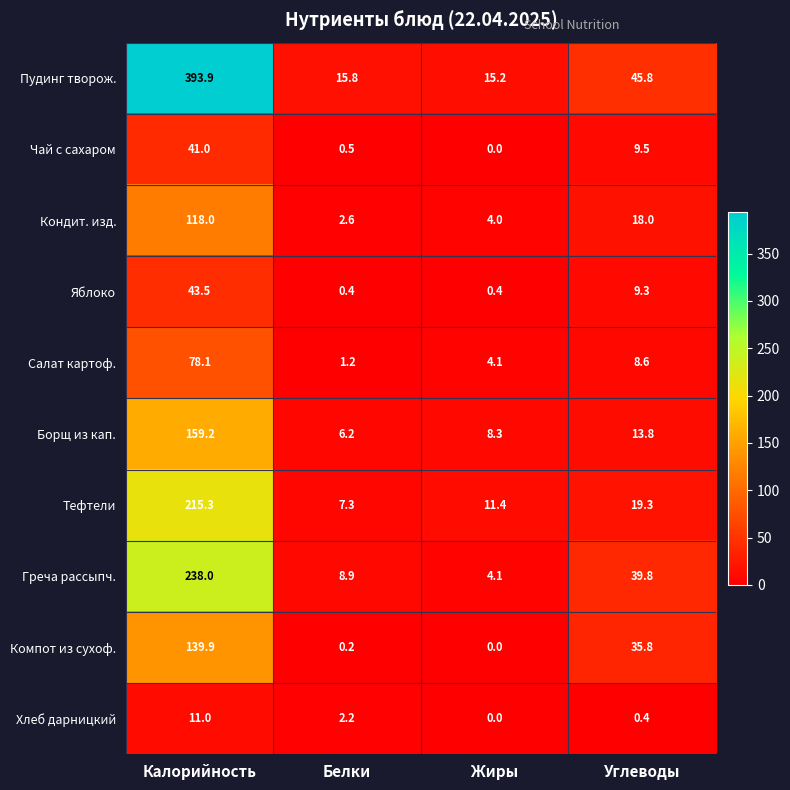

At how many categories does at least one series exceed 359?

1